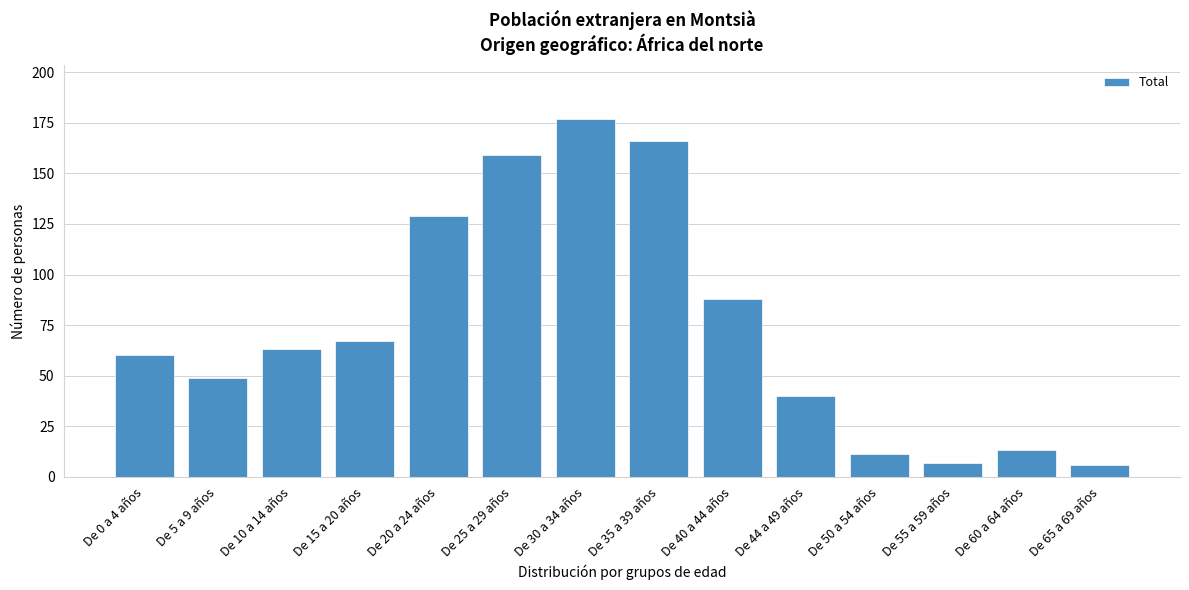

Reading right to left, list all the values displayed in this chart.

6	13	7	11	40	88	166	177	159	129	67	63	49	60